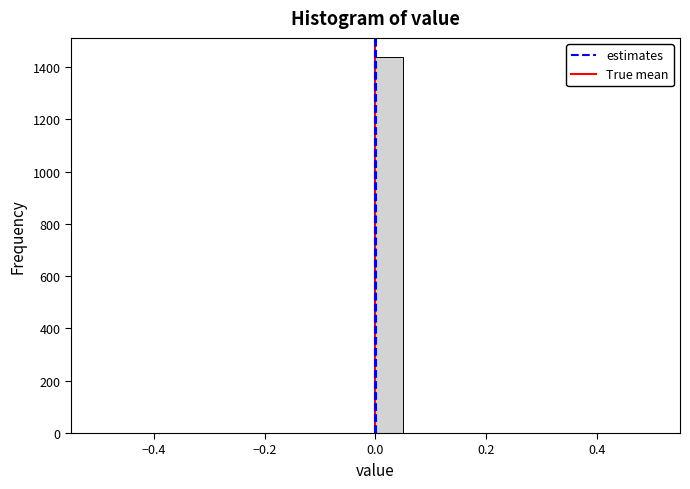

Read against the x-axis, roughly where is the centre of the tallest bar?

0.02